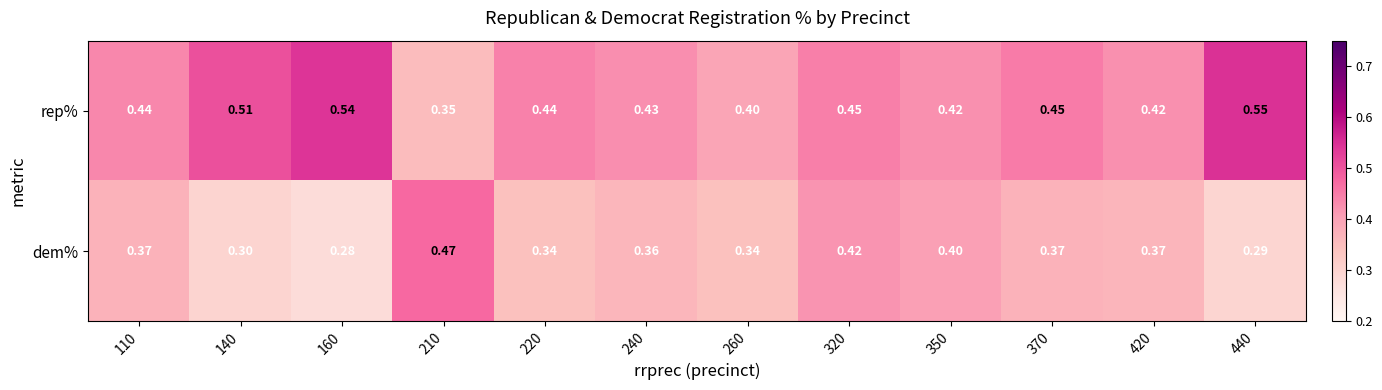

Rank the series at 260 from lowest to highest value.

dem%, rep%